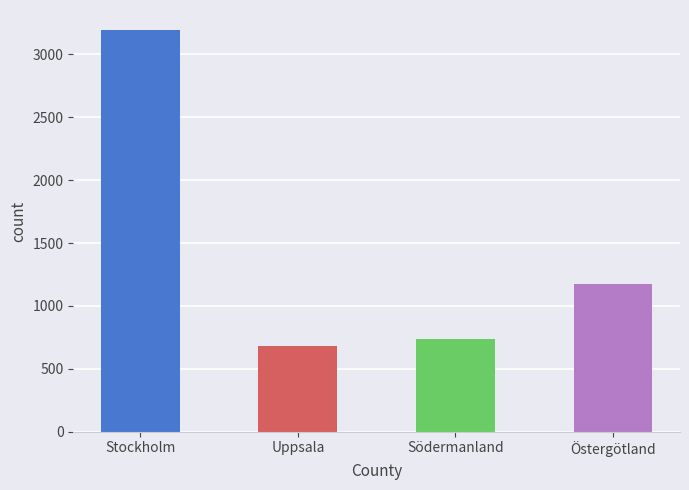

At which label is the value closest to 1936?

Östergötland